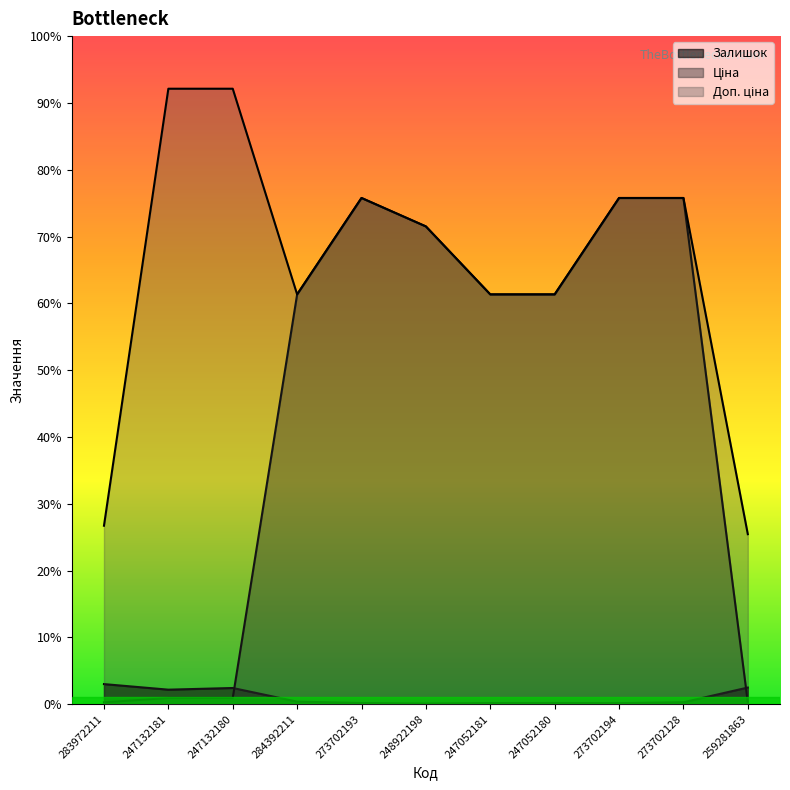

Reading right to left, what are all the values shown in this chart?

Залишок: 259281863=298.0	273702128=34.0	273702194=18.0	247052180=21.0	247052181=20.0	248922198=11.0	273702193=20.0	284392211=45.0	247132180=290.0	247132181=260.0	283972211=360.0
Ціна: 259281863=30.5	273702128=9092.0	273702194=9092.0	247052180=7360.2	247052181=7360.2	248922198=8581.1	273702193=9092.0	284392211=7360.2	247132180=110.5	247132181=110.5	283972211=32.0
Доп. ціна: 259281863=3053.0	273702128=9092.0	273702194=9092.0	247052180=7360.2	247052181=7360.2	248922198=8581.1	273702193=9092.0	284392211=7360.2	247132180=11055.0	247132181=11055.0	283972211=3205.0